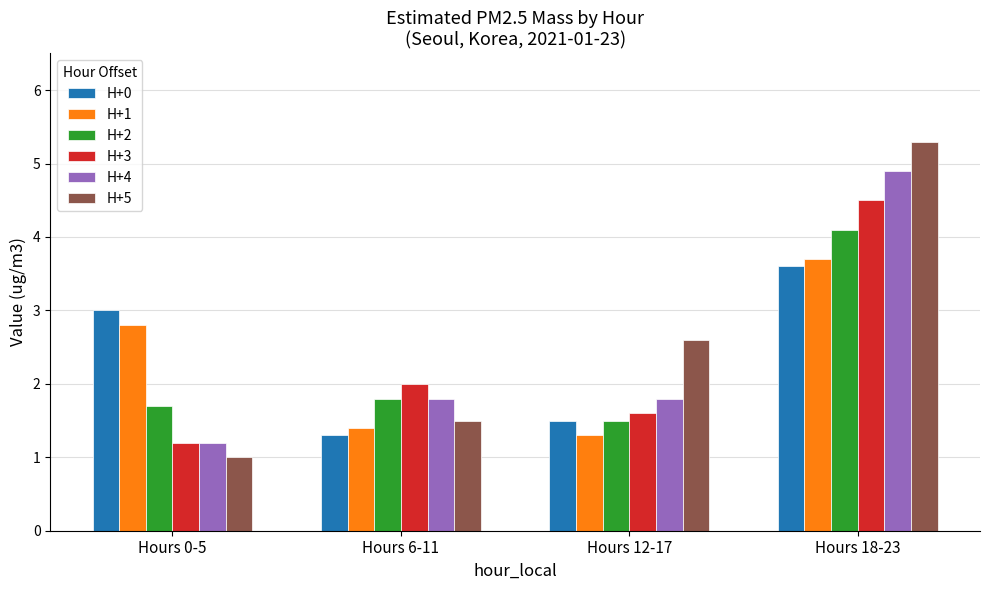

How many bars are there in total?

24